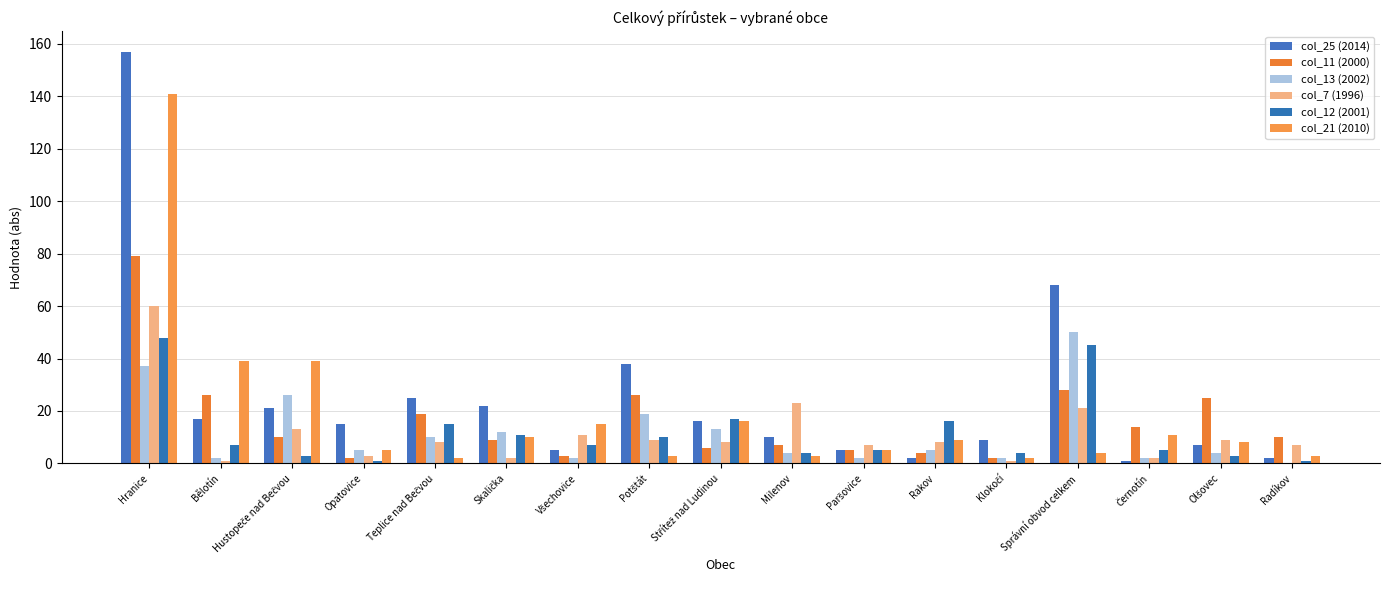

At which label is col_11 (2000) closest to 40?

Správní obvod celkem